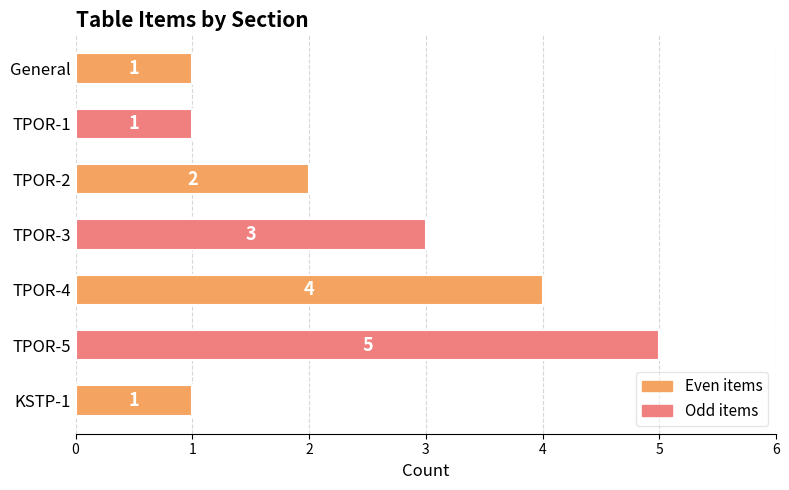

Between TPOR-1 and TPOR-3, which is larger?

TPOR-3